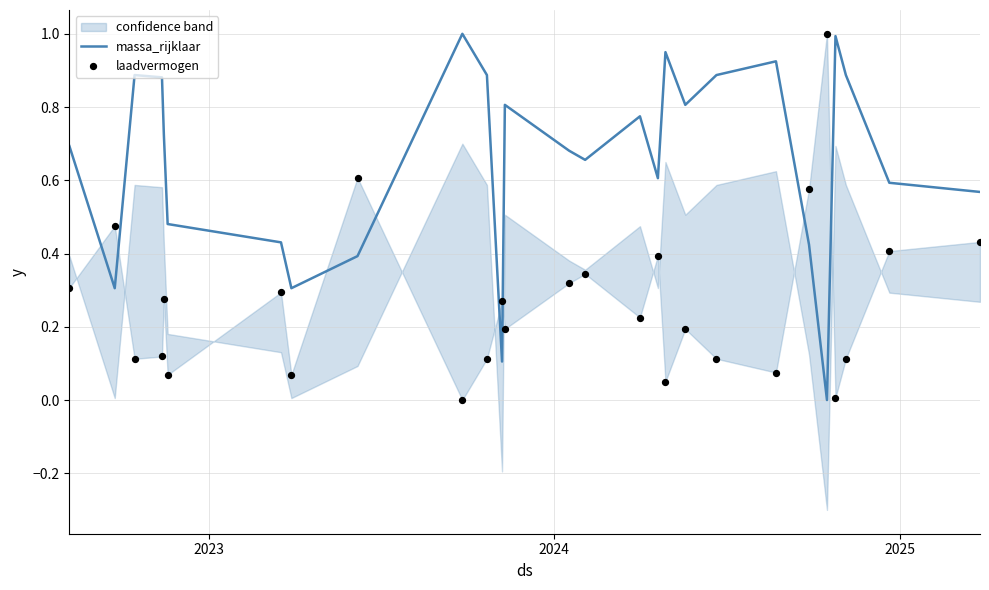

At how many categories does at least one series exceed 0?

27